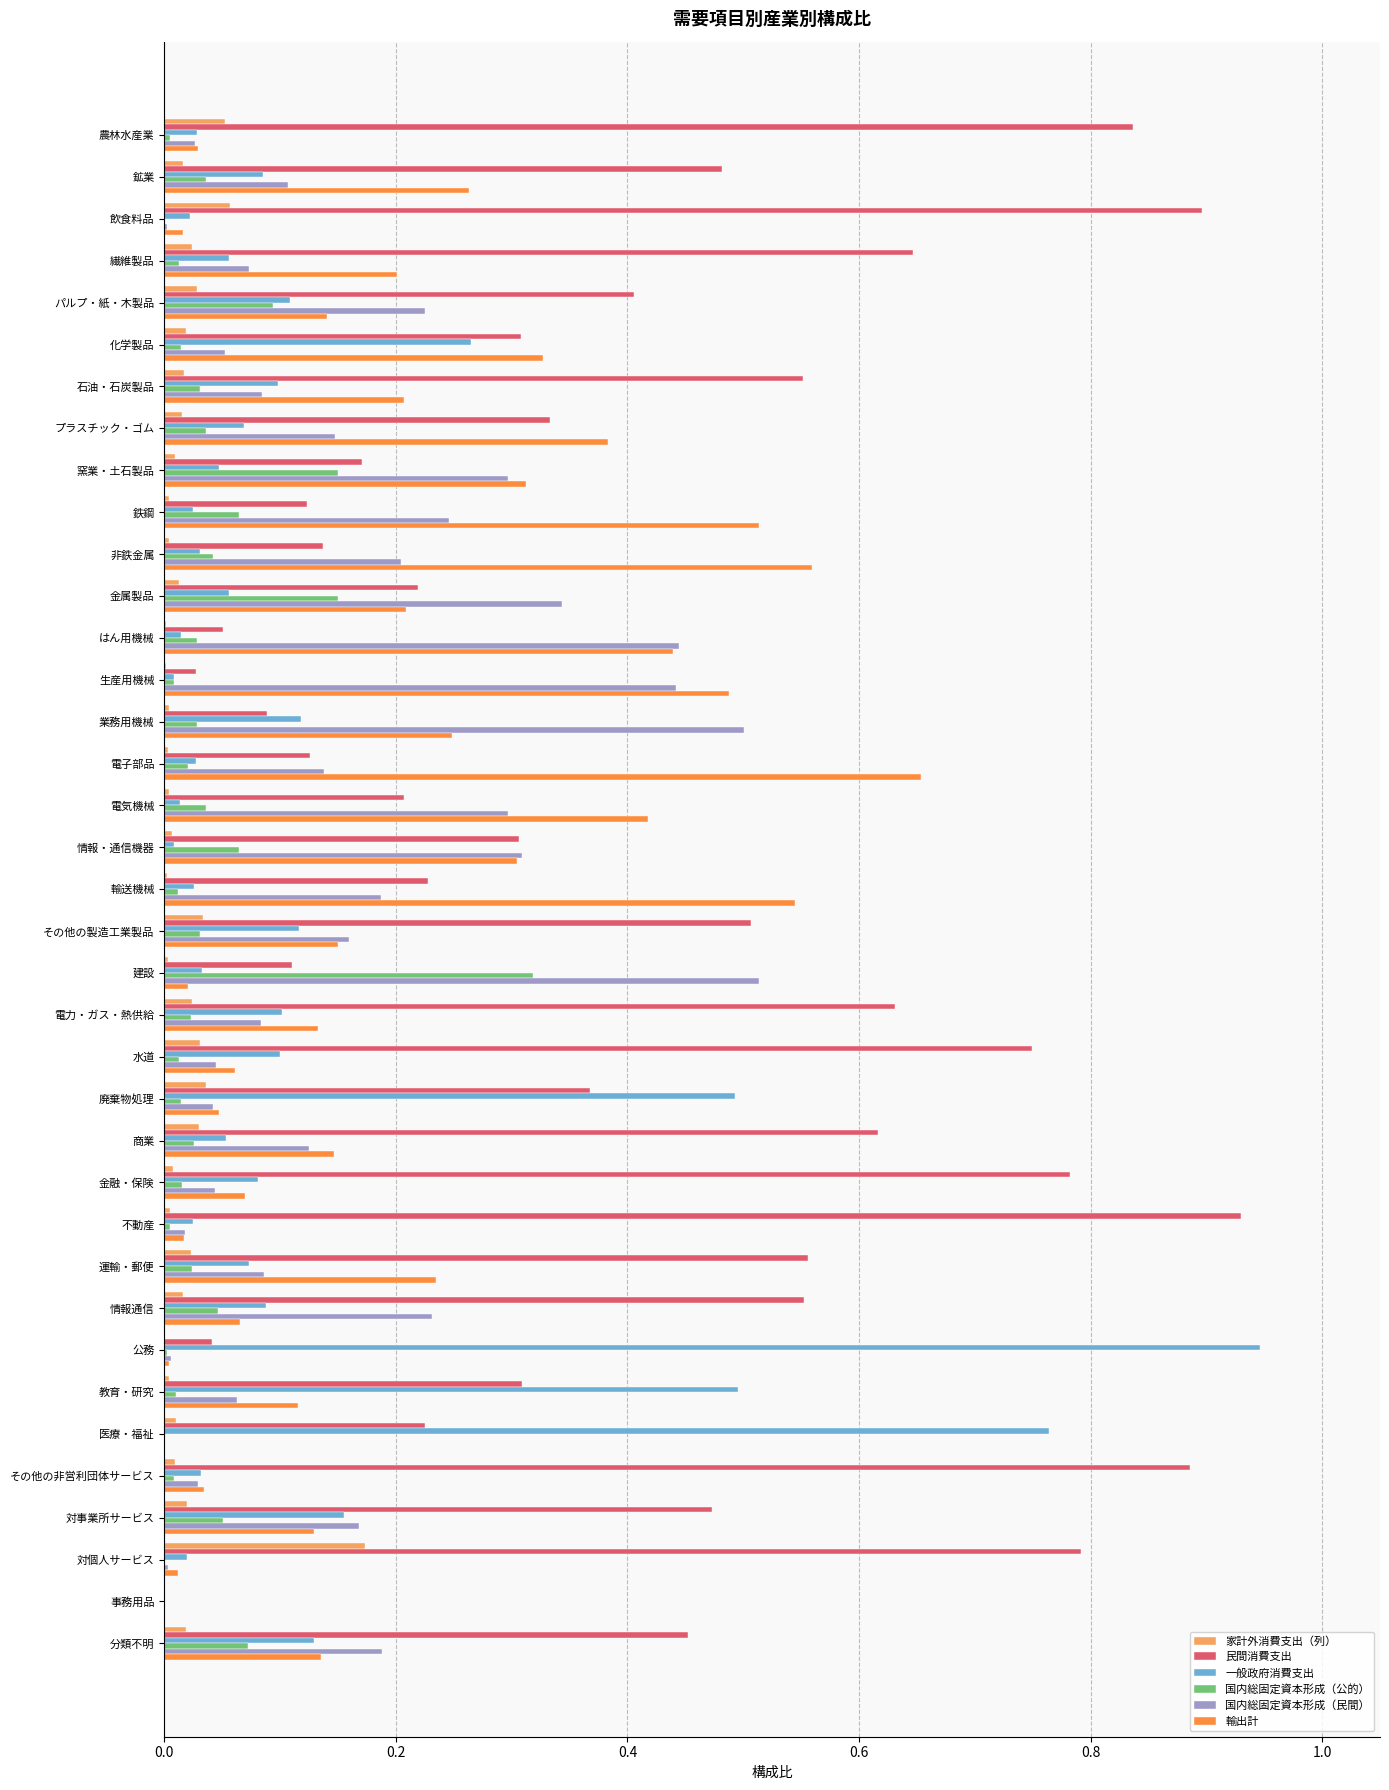

True or false: 民間消費支出 has a value of 0.2 at その他の非営利団体サービス.

False